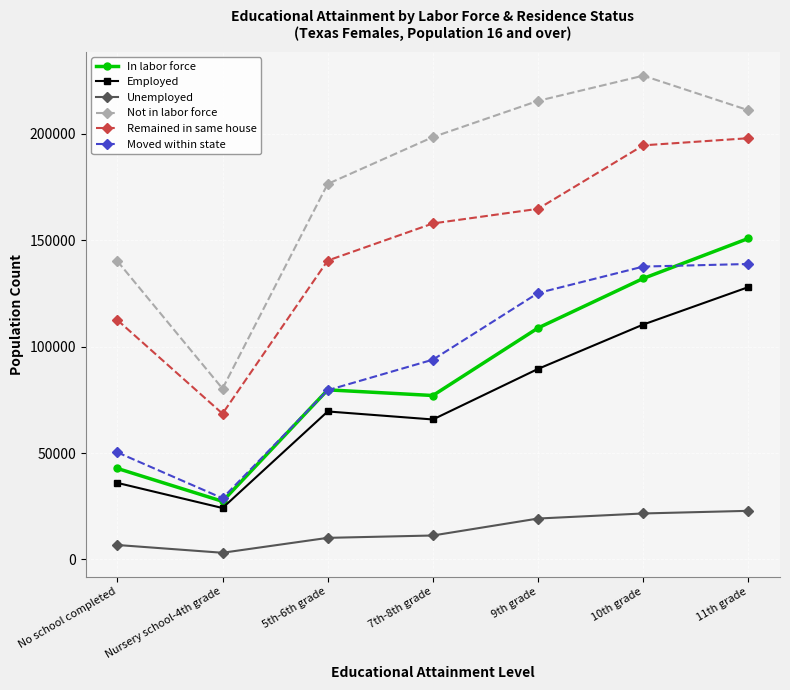

Count the number of data series in this chart.

6